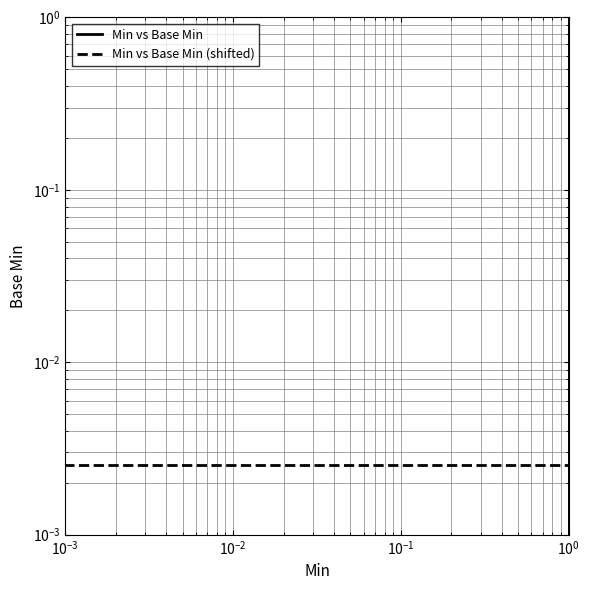

Which series has the largest total across all categories?

Min vs Base Min (shifted)